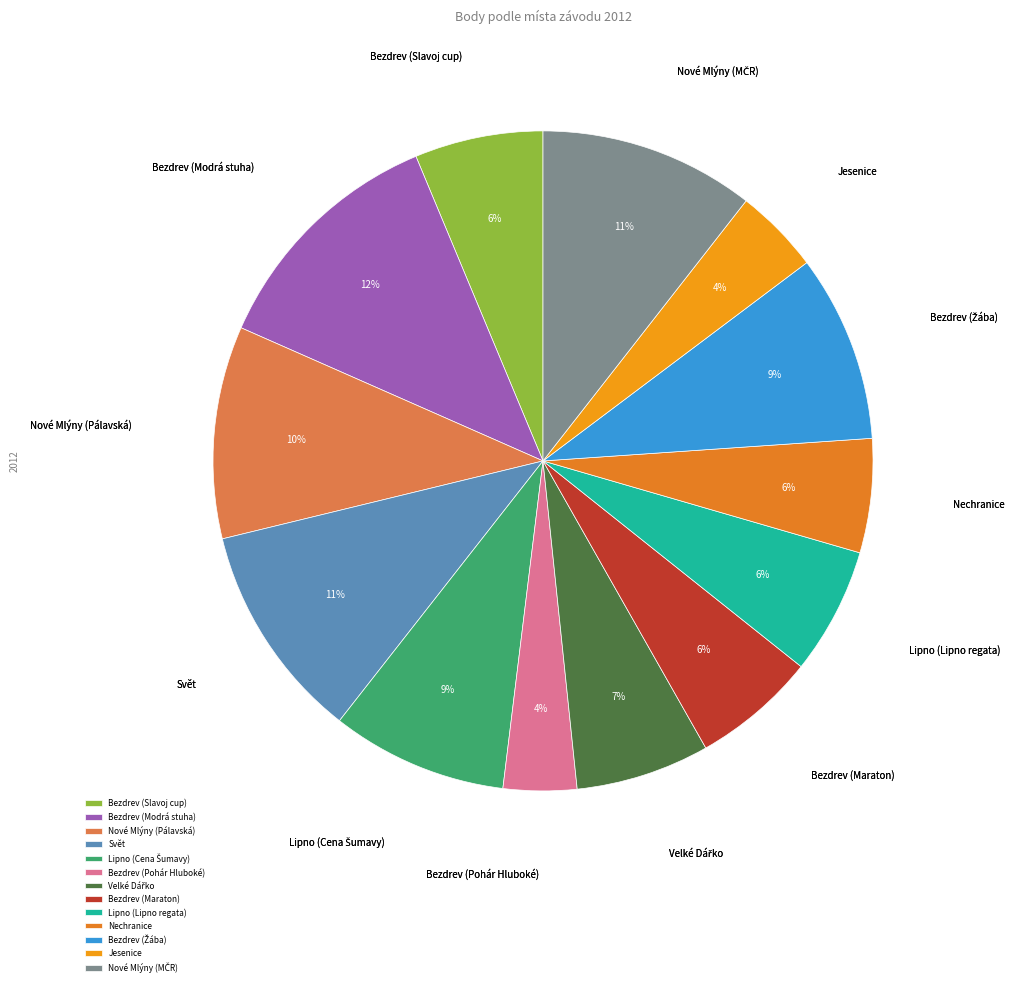

True or false: Bezdrev (Maraton) accounts for 6% of the total.

True